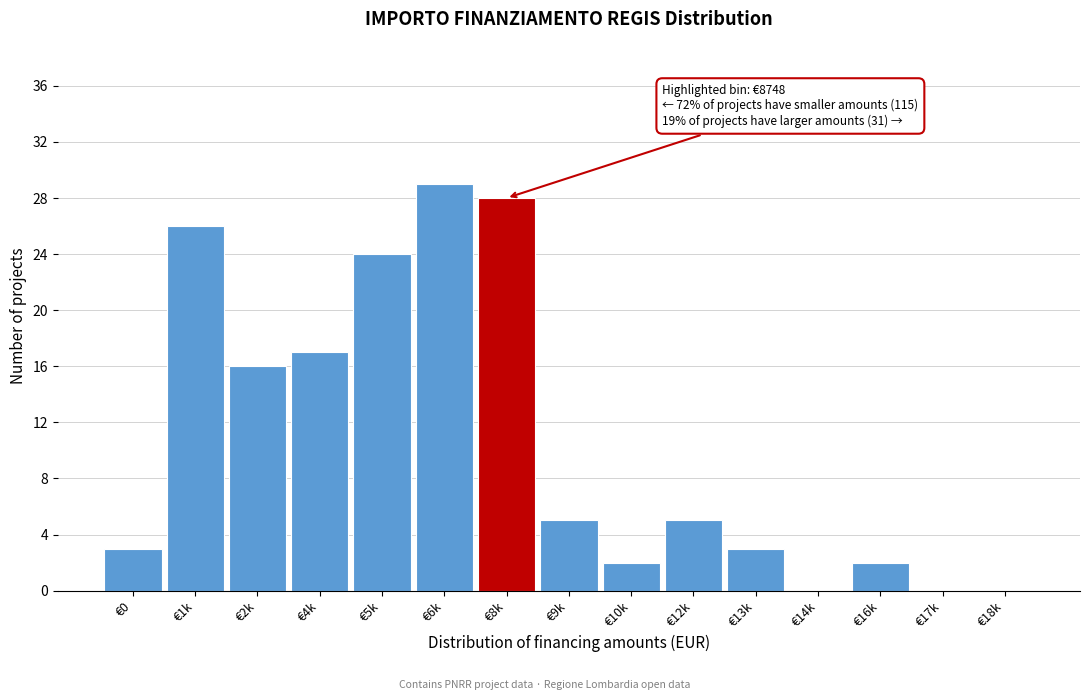

Reading left to right, extract all data points from this chart.

€0=3	€1k=26	€2k=16	€4k=17	€5k=24	€6k=29	€8k=28	€9k=5	€10k=2	€12k=5	€13k=3	€14k=0	€16k=2	€17k=0	€18k=0